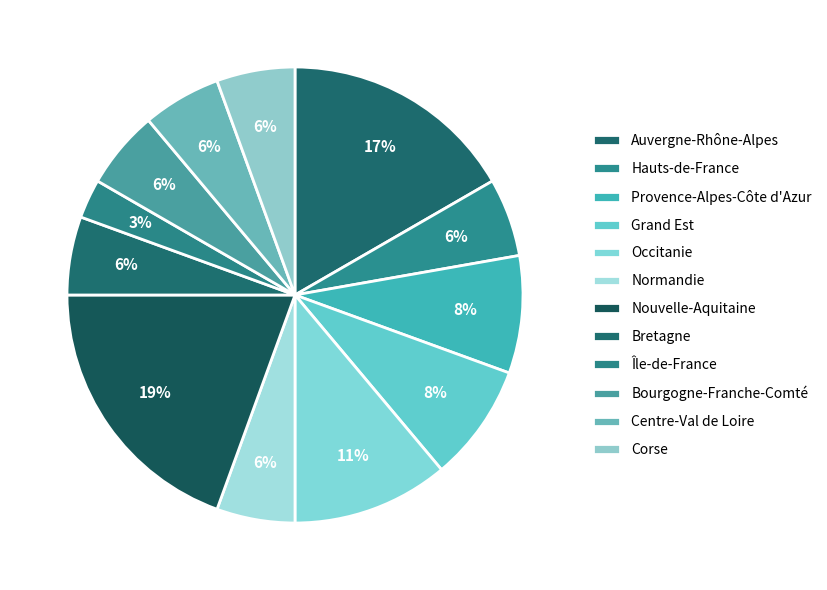

True or false: Grand Est accounts for 21% of the total.

False